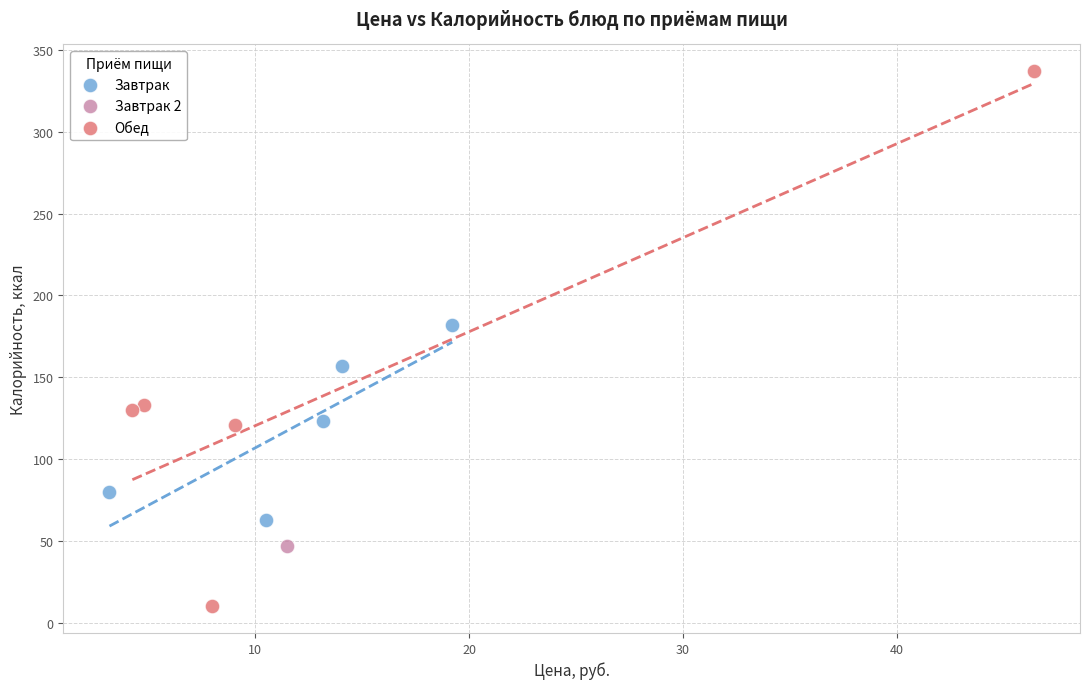

Which series contains the lowest Y value?

Обед